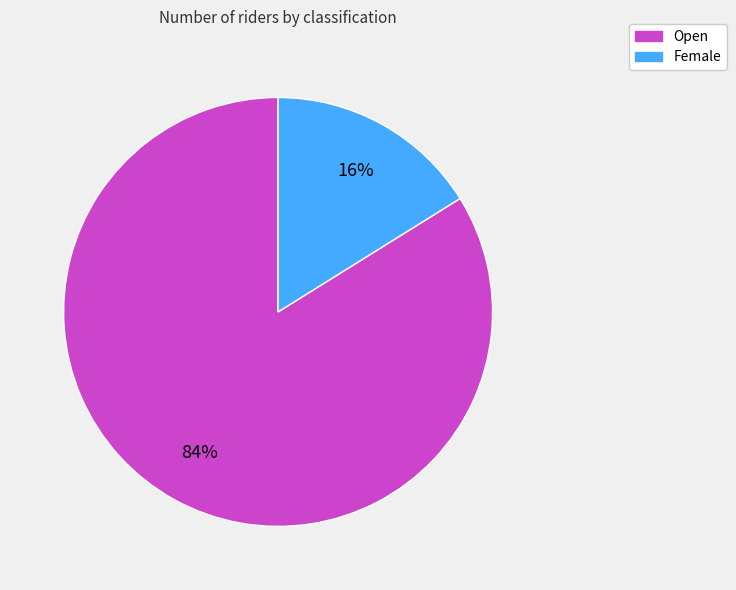

Count the number of slices in the pie.

2